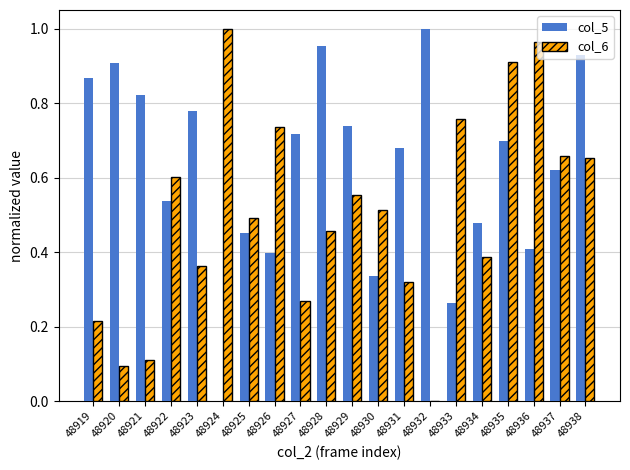

Between 48927 and 48936, which series saw the biggest shift?

col_6